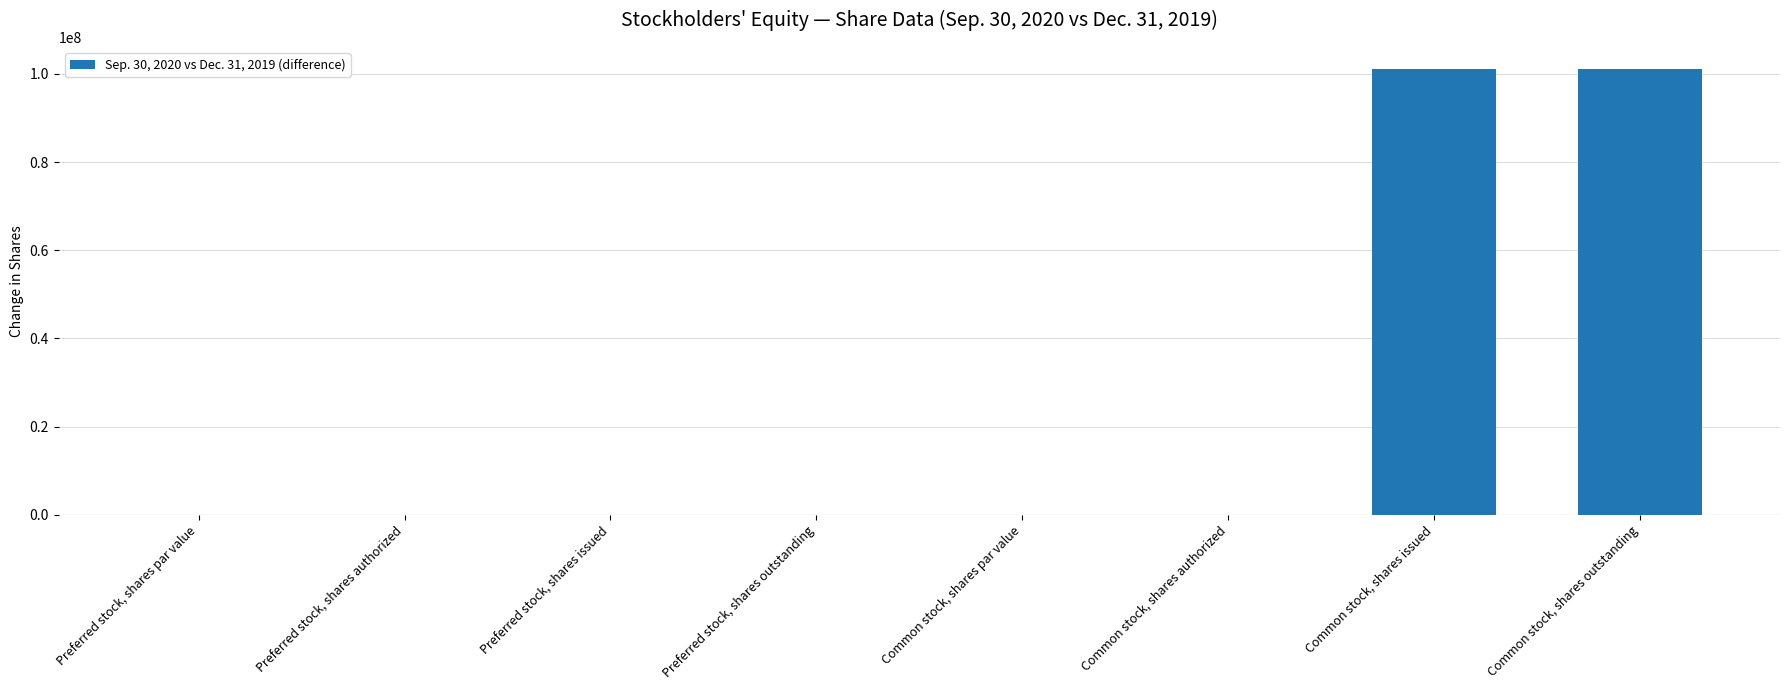

What is the sum of all values?

202089500